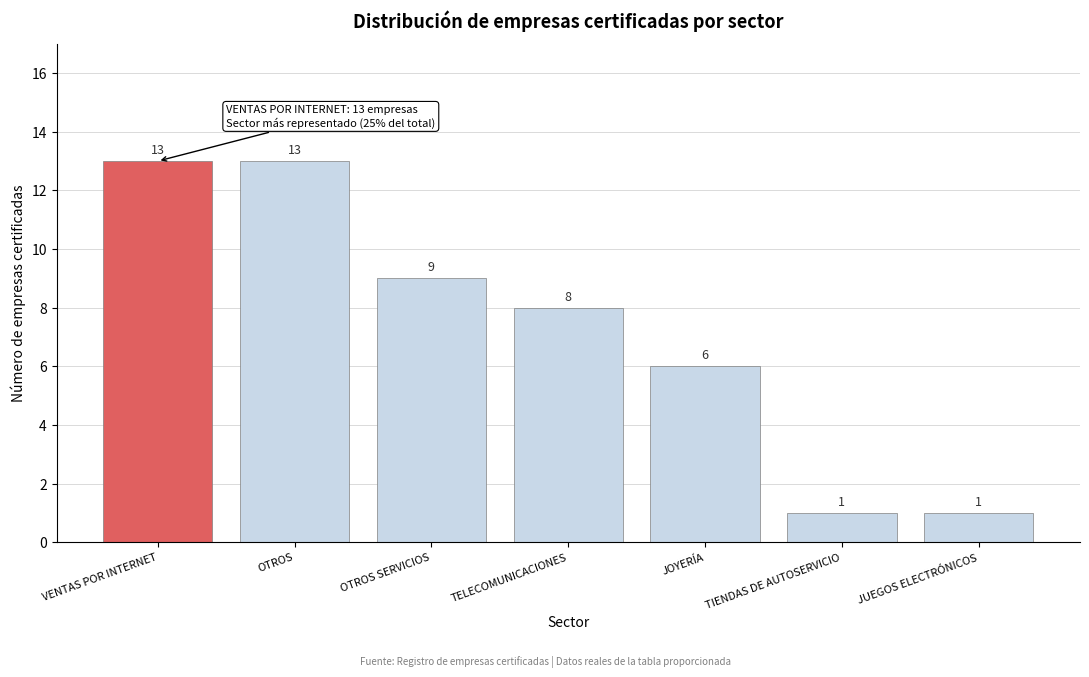

Reading right to left, list all the values displayed in this chart.

1	1	6	8	9	13	13